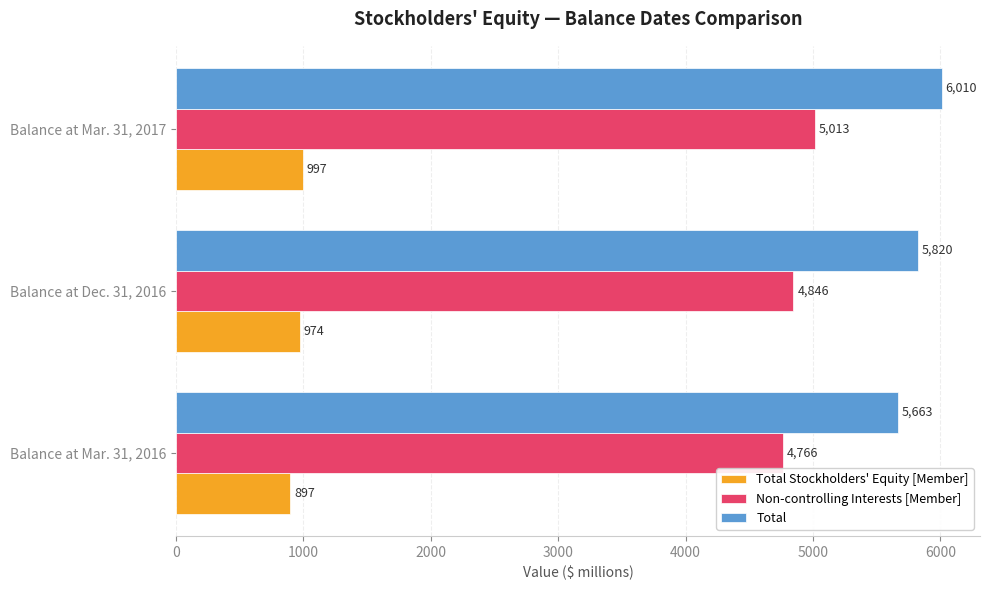

Rank the series by their maximum value, from highest to lowest.

Total, Non-controlling Interests [Member], Total Stockholders' Equity [Member]